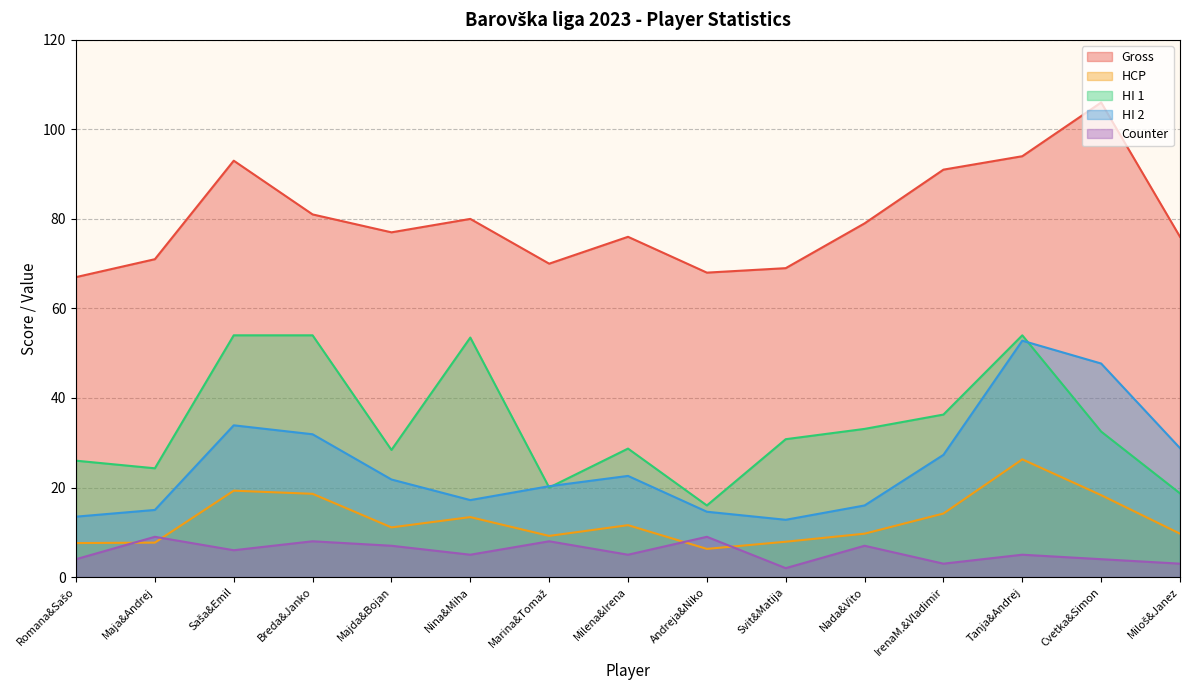

True or false: Counter and Gross intersect in this chart.

False